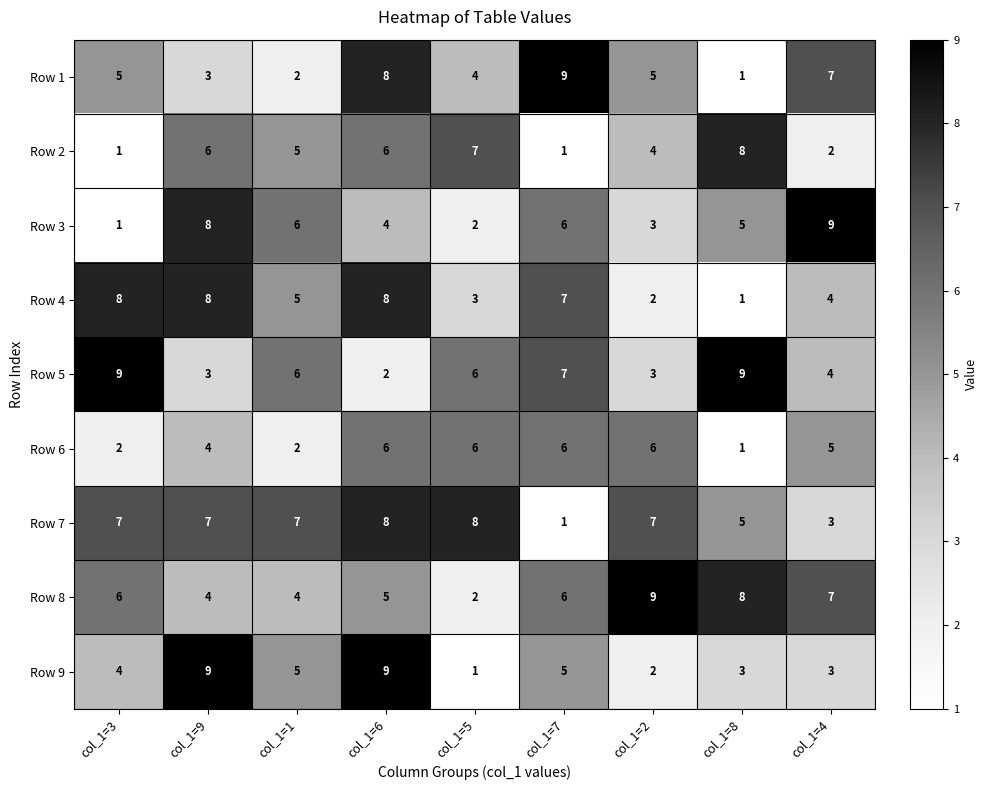

At how many categories does at least one series exceed 4?

9